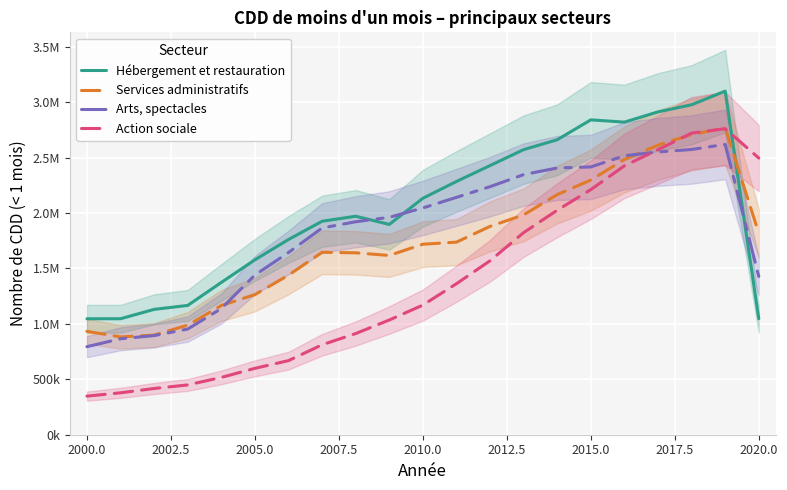

Does the chart display data point markers on the line(s)?

No